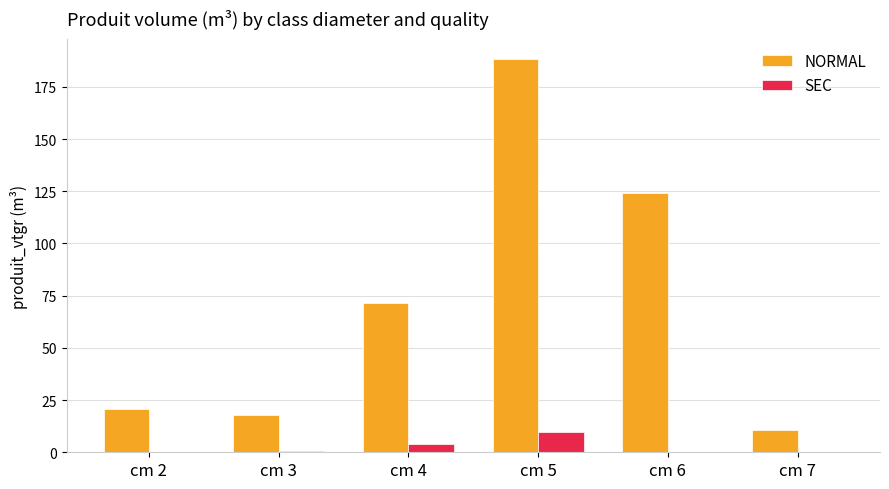

The SEC series shows 0.0 at cm 6. True or false?

True